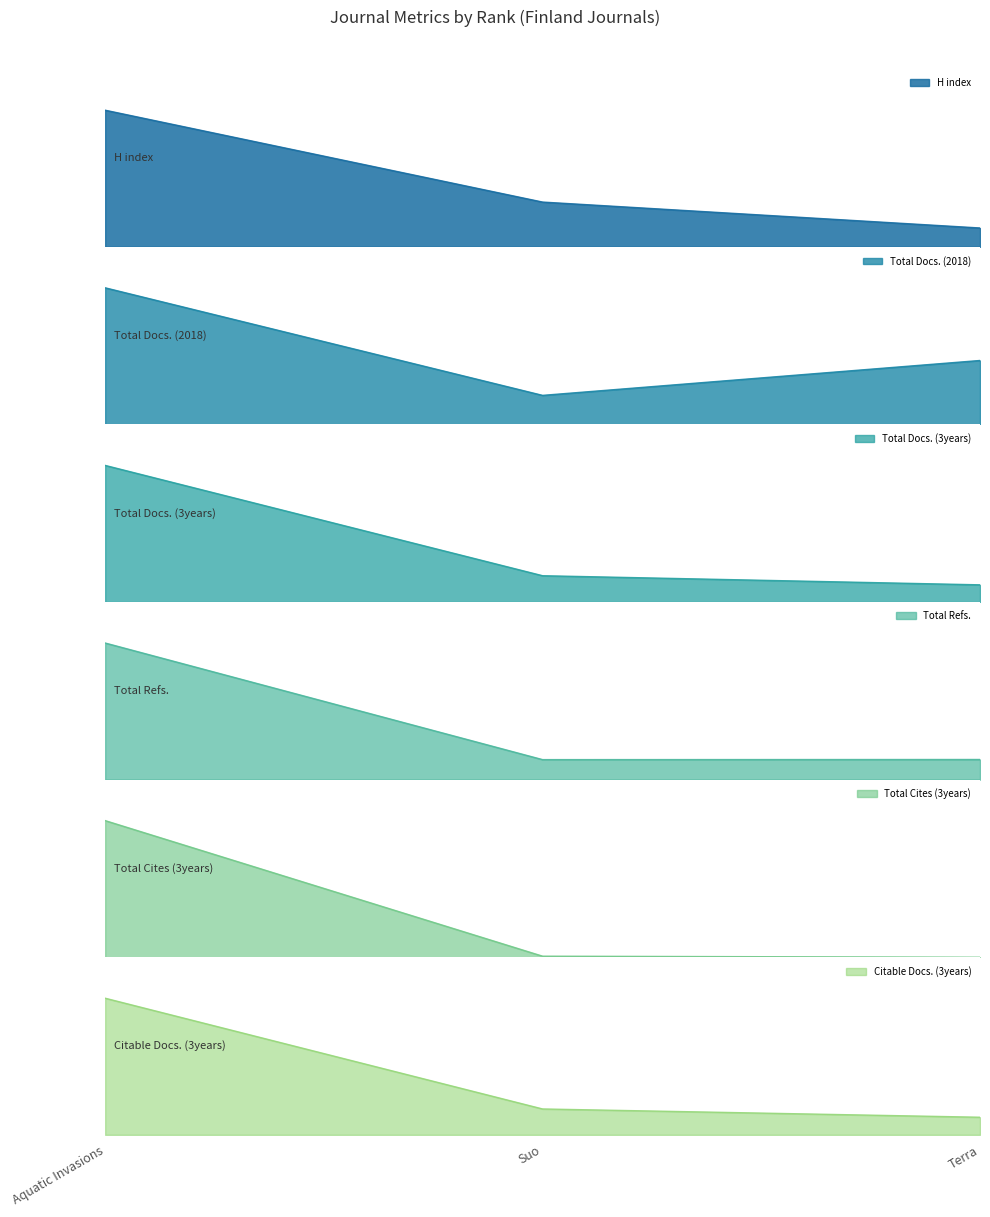

Which series has the largest range (max minus min)?

Total Refs.